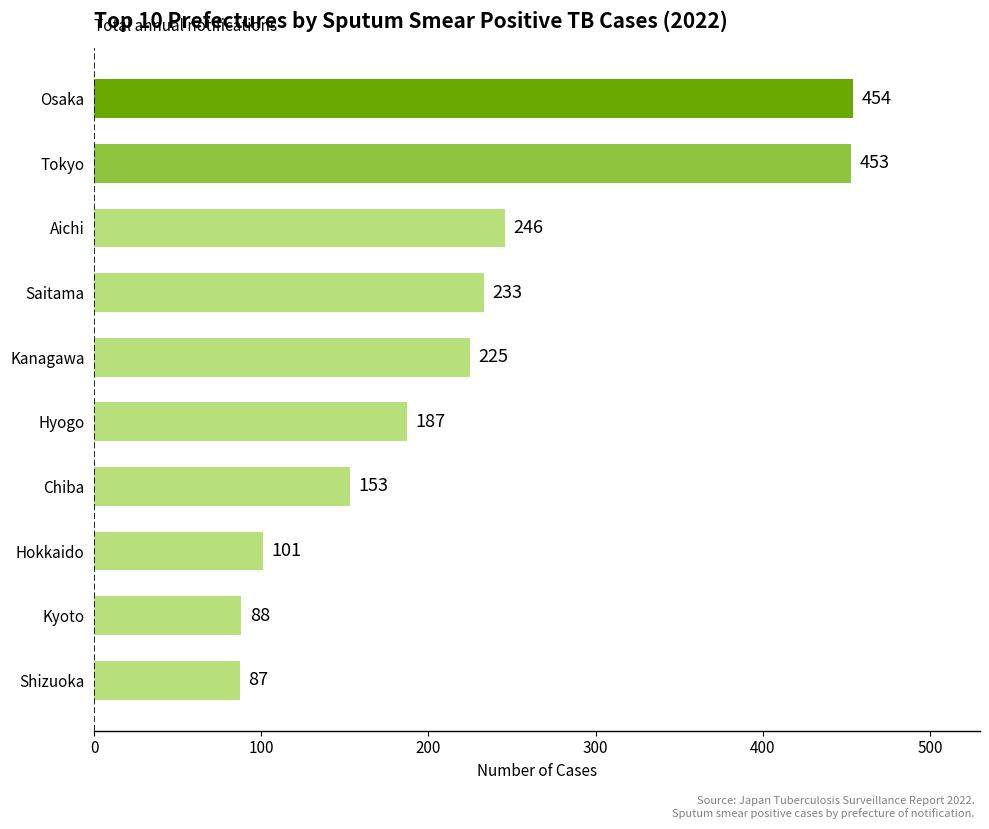

What is the difference between the second highest and second lowest values?

365